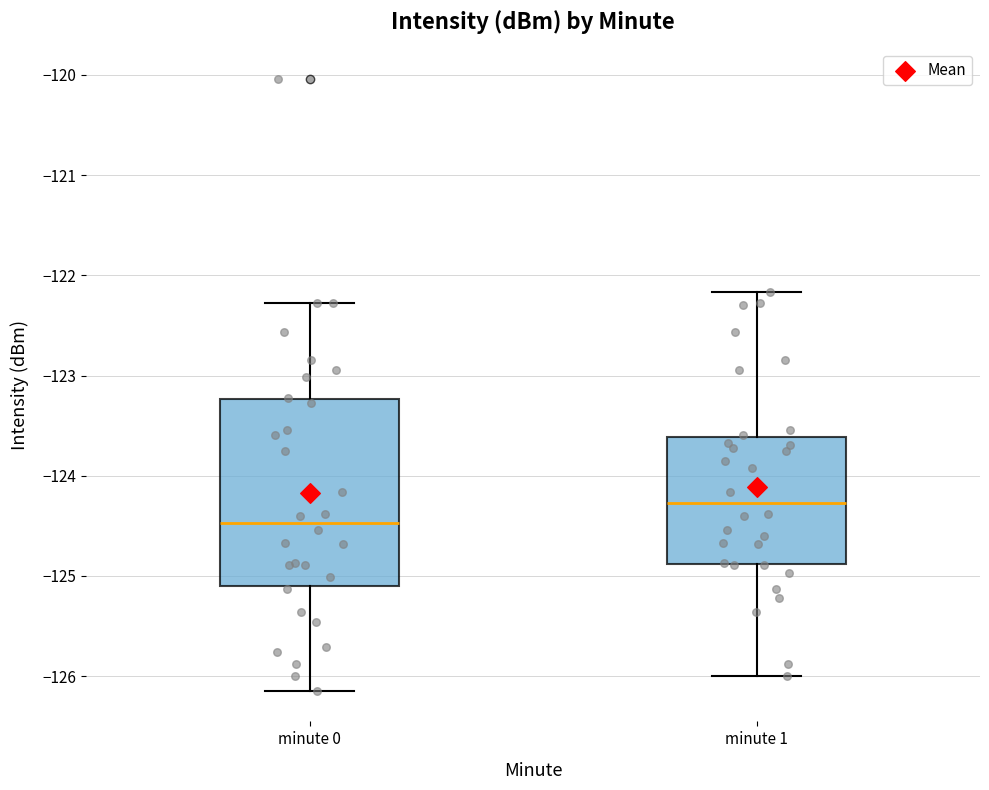

Reading left to right, read every box against the y-axis: the position of its median line, the range the box covers, and the ends of its whiskers. The values are not printed on the chart, so give them approximately, as read against the axis.

minute 0: median -124.5, box -125.1 to -123.2, whiskers -126.1 to -122.3
minute 1: median -124.3, box -124.9 to -123.6, whiskers -126.0 to -122.2